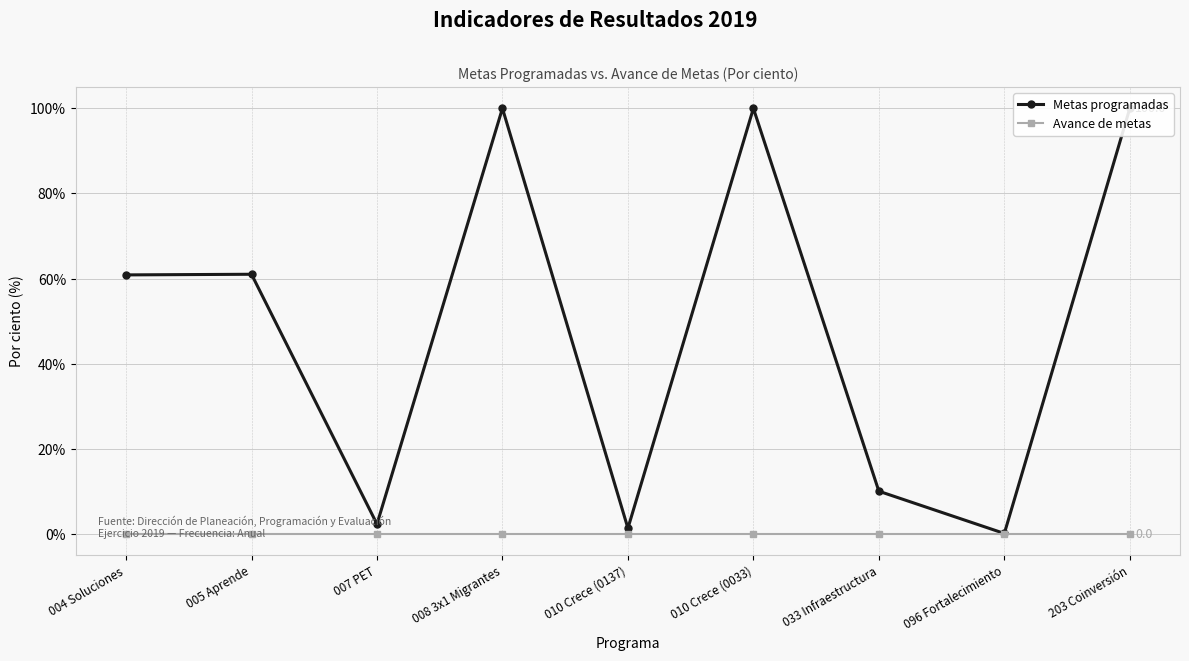

At how many categories does at least one series exceed 57?

5